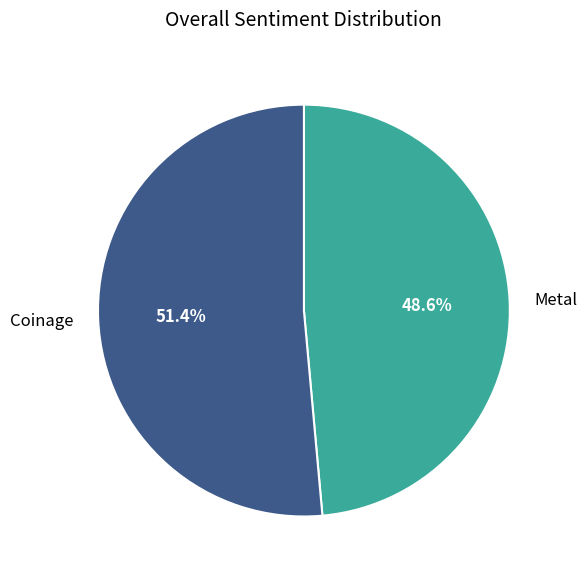

Count the number of slices in the pie.

2